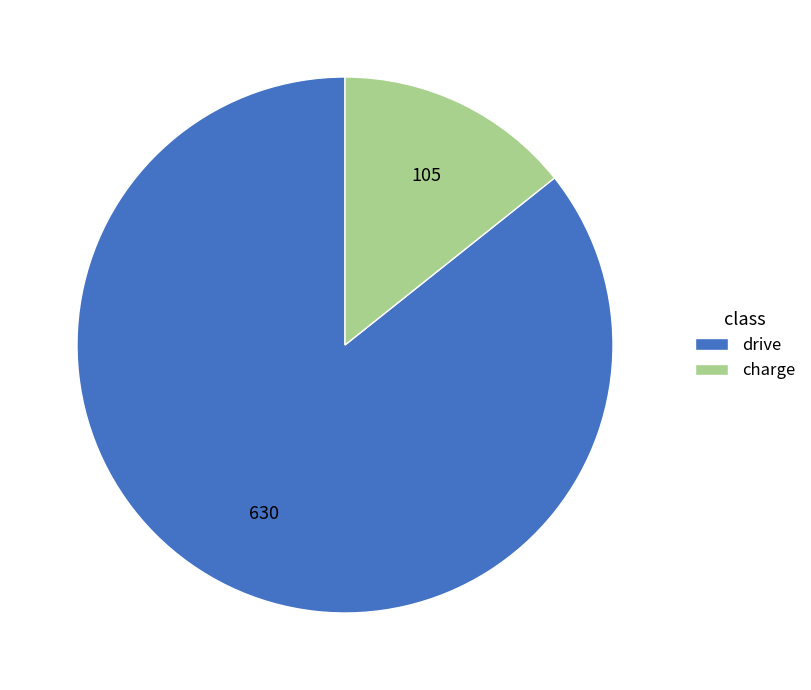

Count the number of slices in the pie.

2